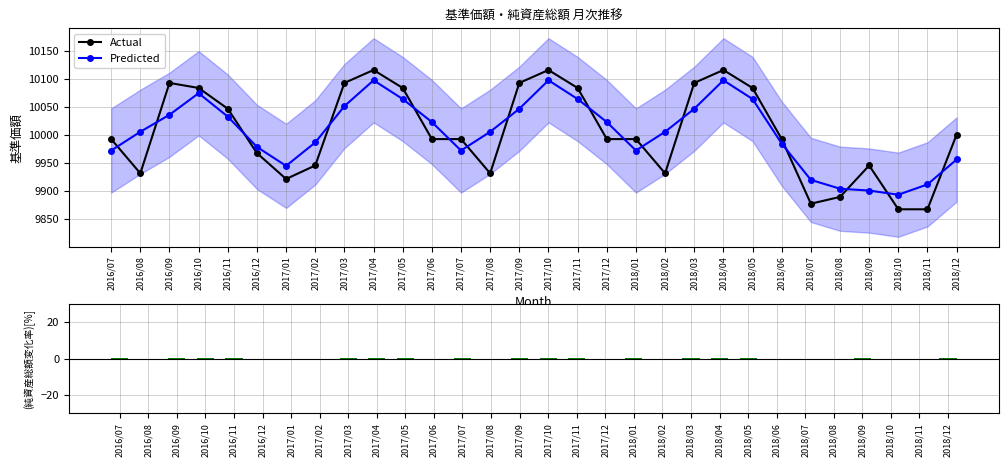

At which category is the sum across all series the highest?

2017/04